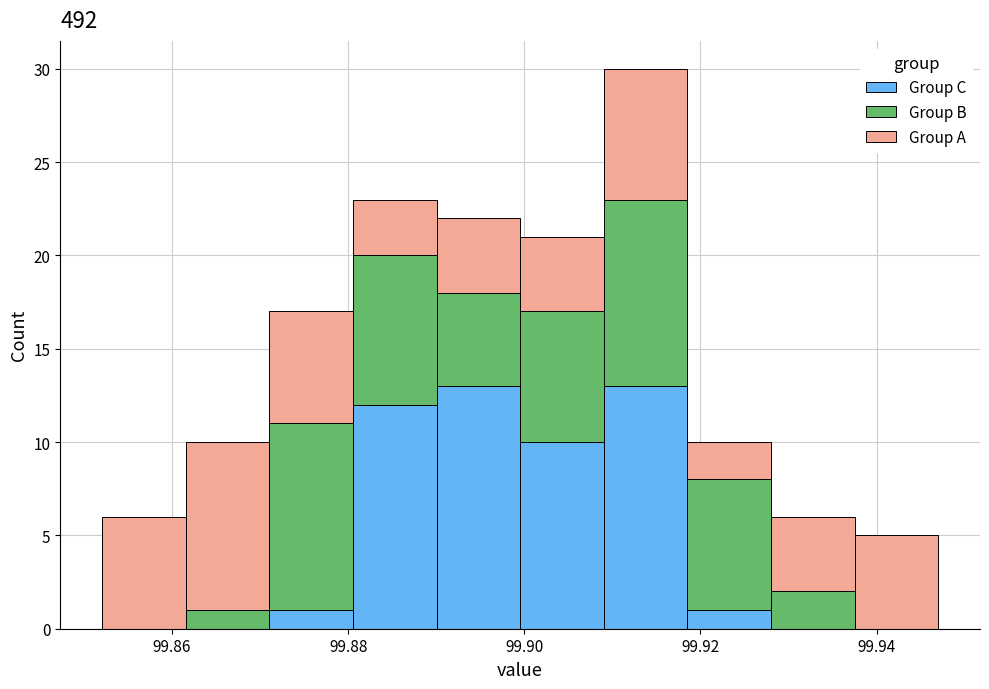

What is the total height of the stacked bar covering 99.918 to 99.928 on the x-axis? Neither the bar edges nor the heights are printed on the chart, so give them approximately, as read against the axes.

10